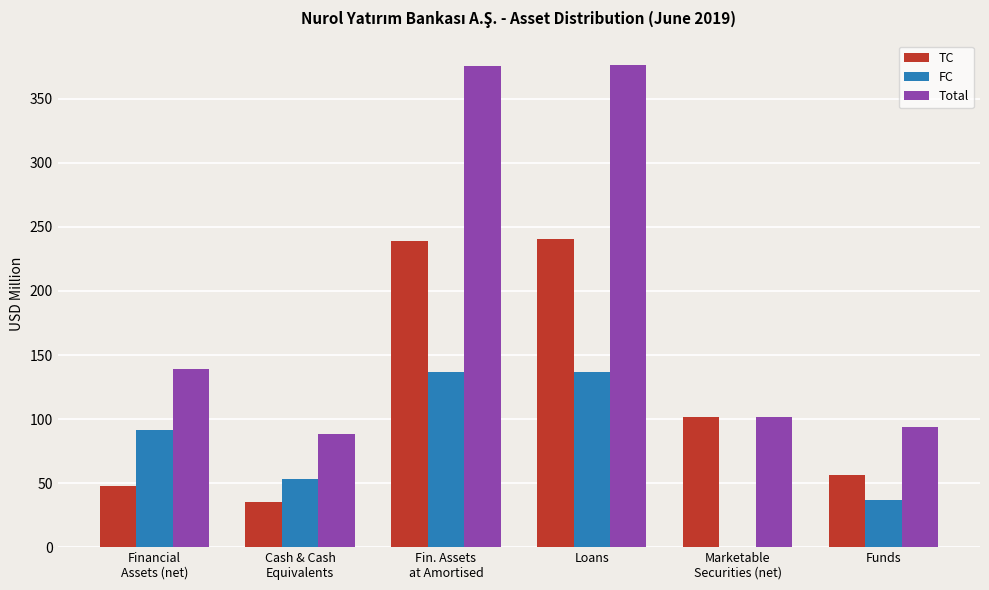

Which series has the largest total across all categories?

Total